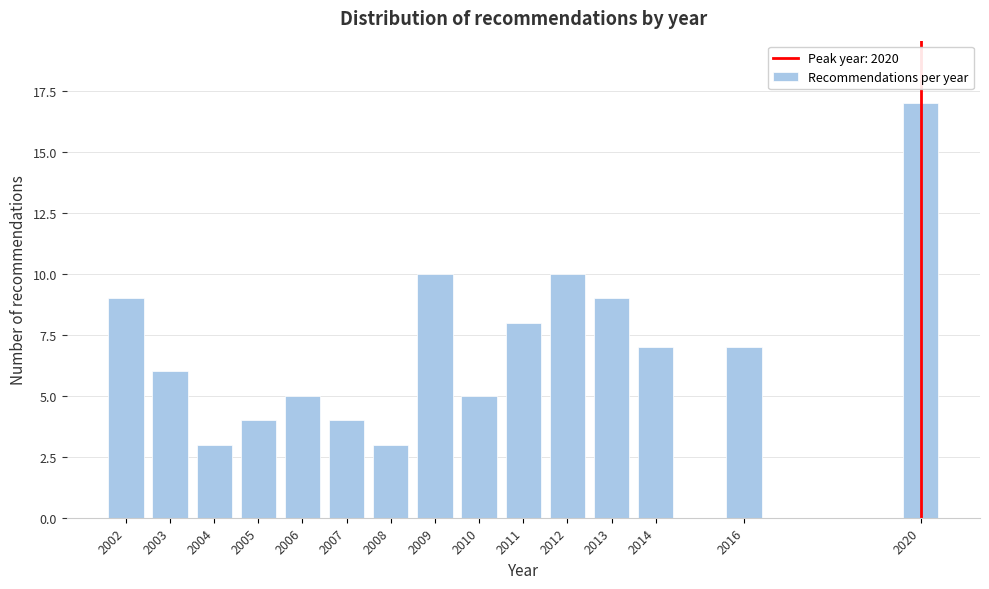

Reading right to left, what are all the values shown in this chart?

2020=17	2016=7	2014=7	2013=9	2012=10	2011=8	2010=5	2009=10	2008=3	2007=4	2006=5	2005=4	2004=3	2003=6	2002=9